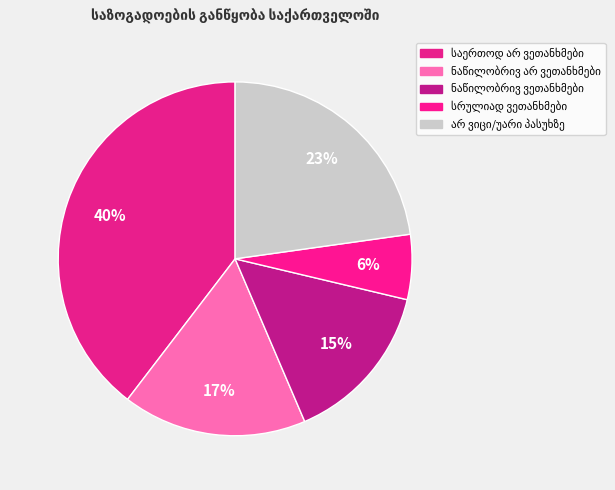

Is არ ვიცი/უარი პასუხზე the majority of the pie?

No